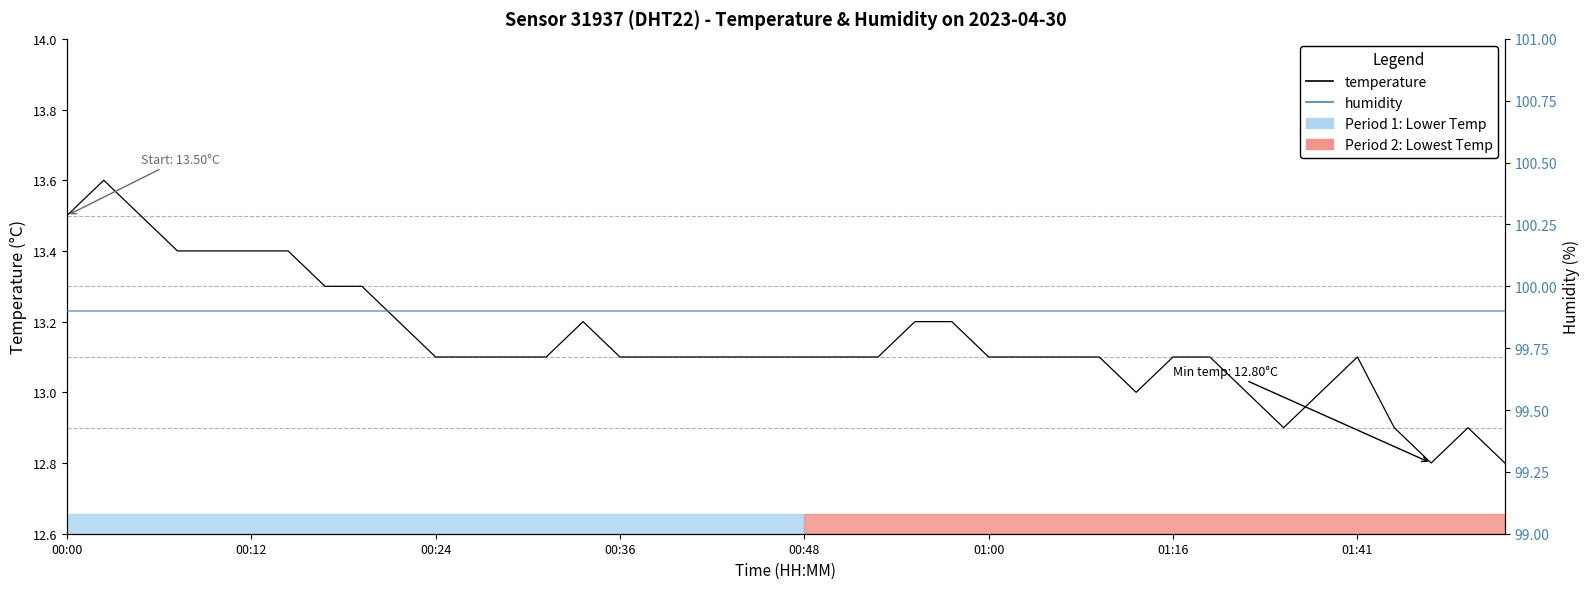

True or false: humidity has a value of 135.0 at 21.

False